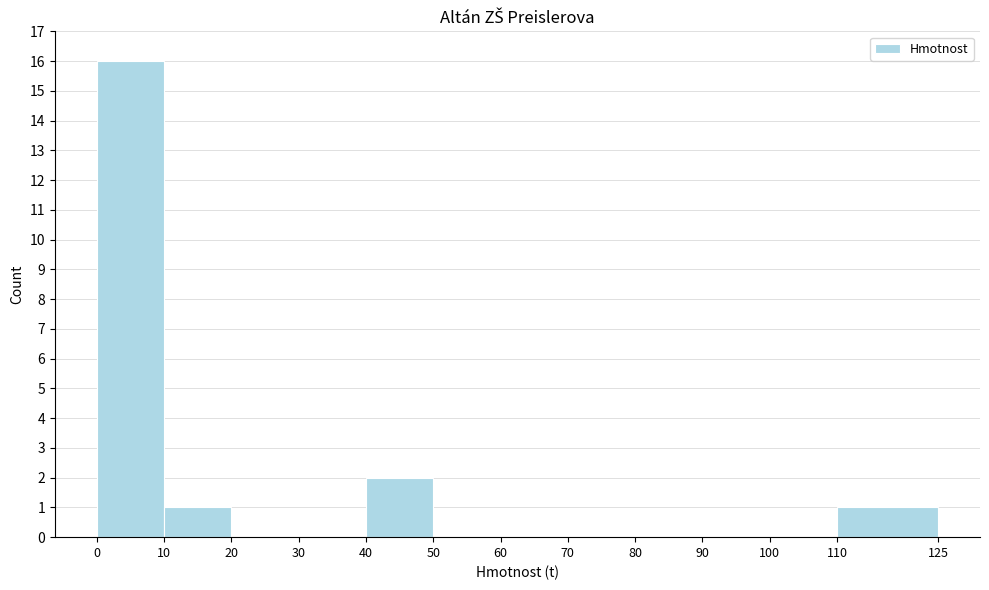

Over which range of the x-axis is the bar tallest?

0 to 10